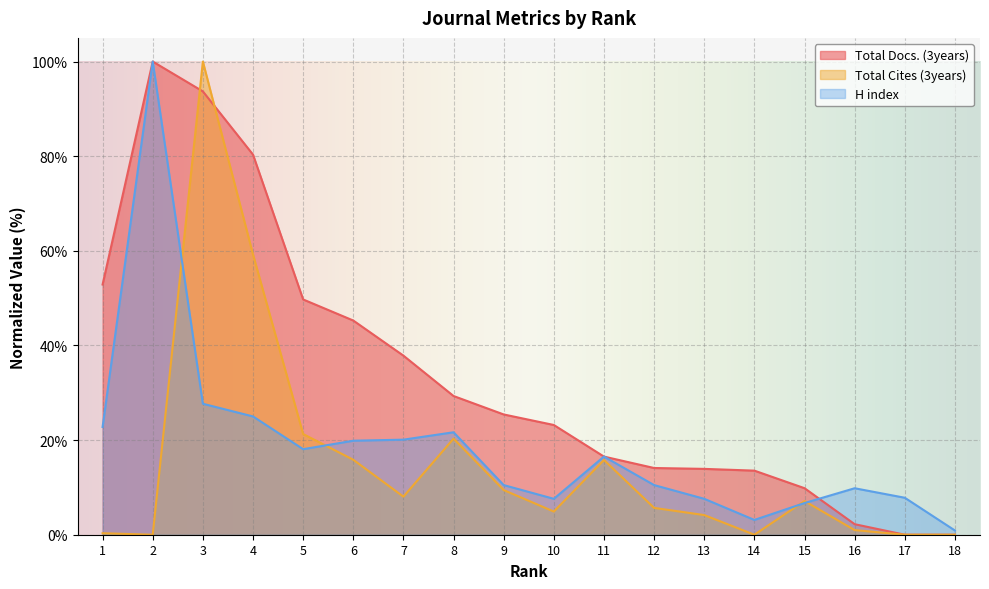

Where is the first local maximum for Total Cites (3years)?

3